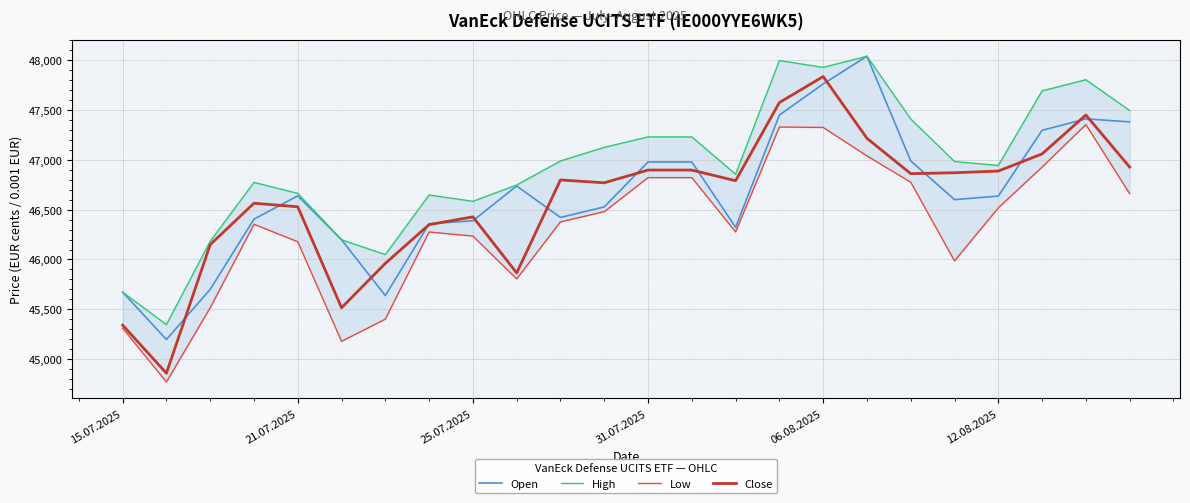

What value does the Open series have at 15.07.2025?

45672